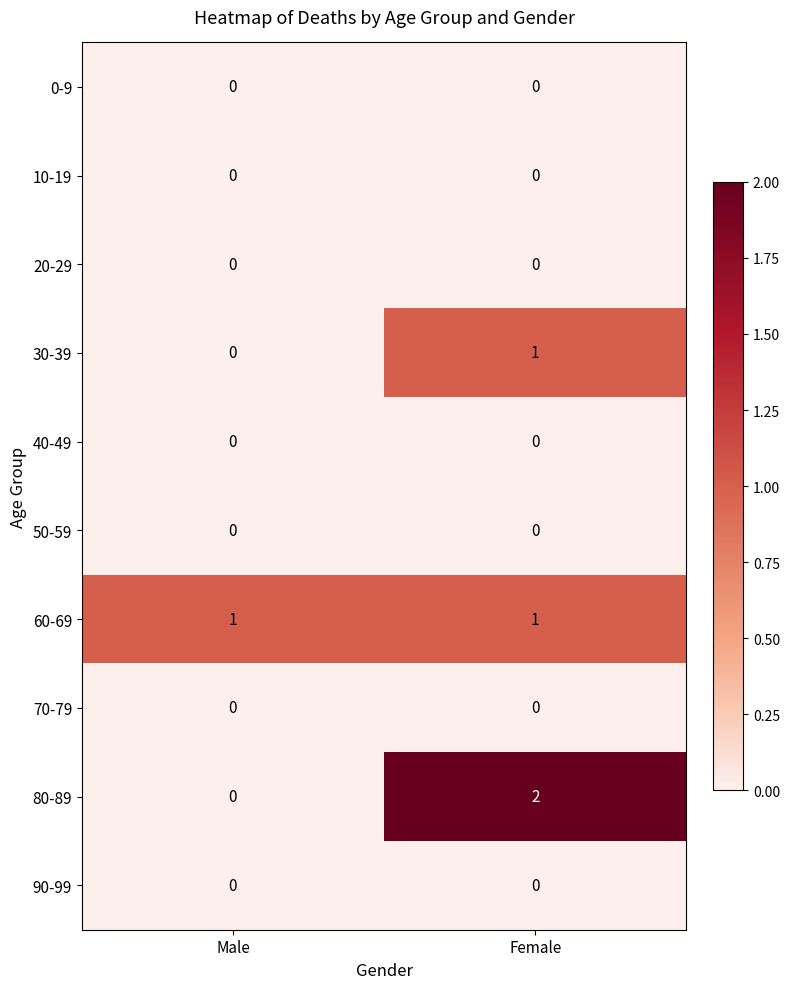

What is the maximum value shown in the chart?

2